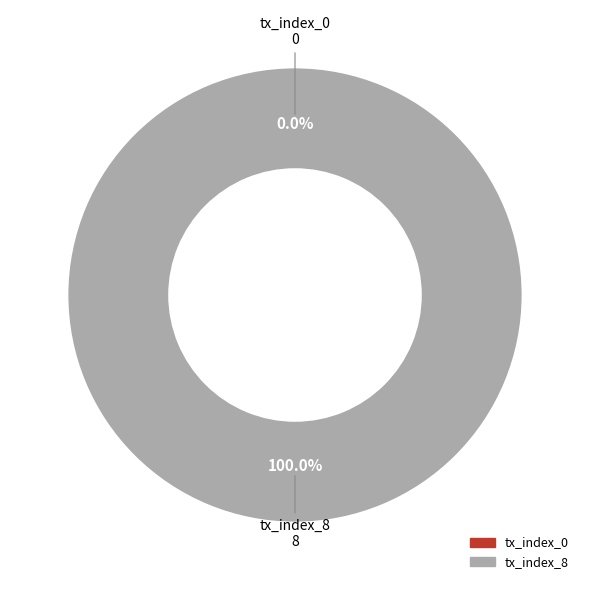

What percentage is the tx_index_8 slice, to the nearest percent?

100%